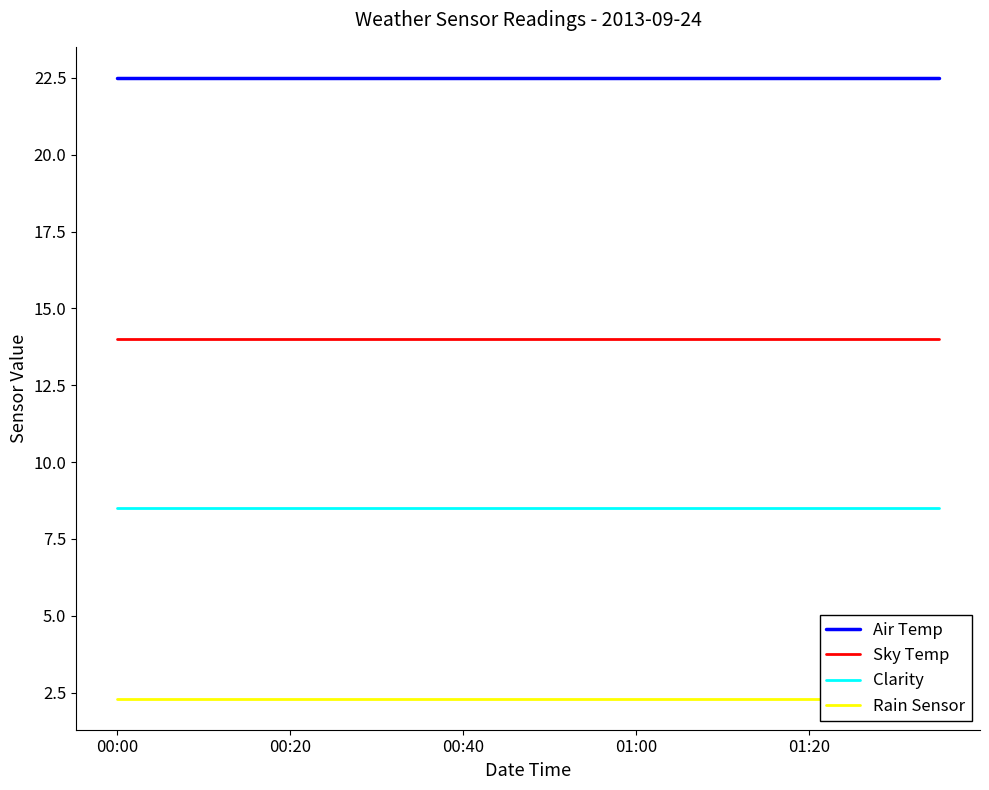

True or false: Clarity and Air Temp cross at least once.

False